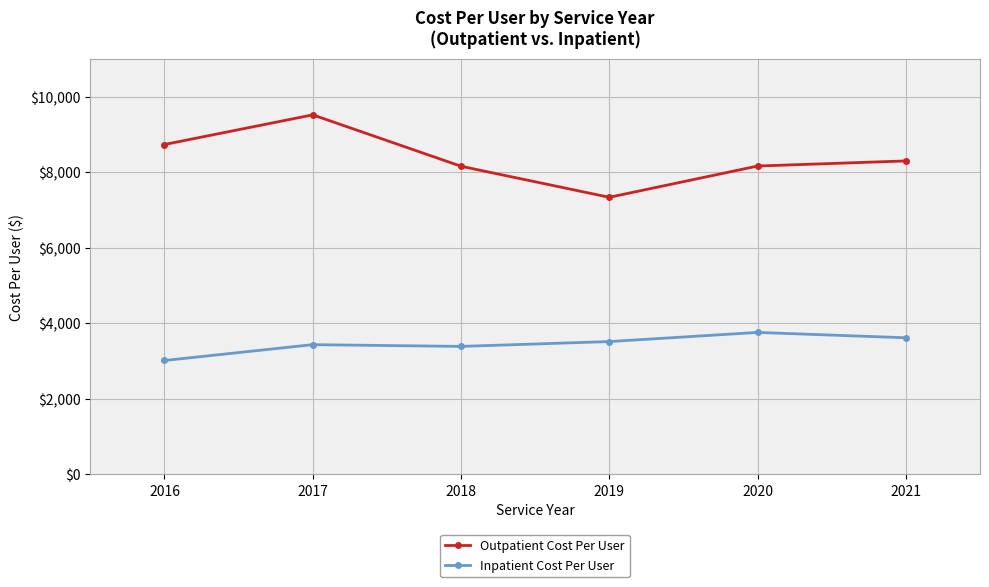

At which category is the sum across all series the highest?

2017